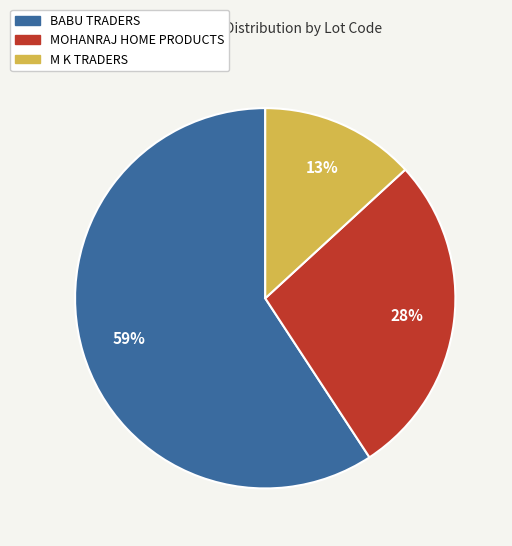

To the nearest percent, what is the difference between the largest and smallest slice percentages?

46%